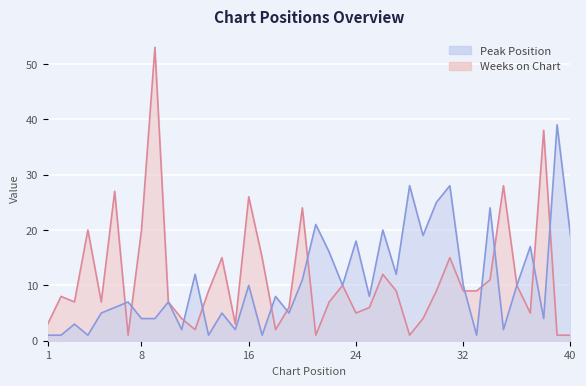

Between which two adjacent categories do Weeks on Chart and Peak Position first intersect?

6 and 7